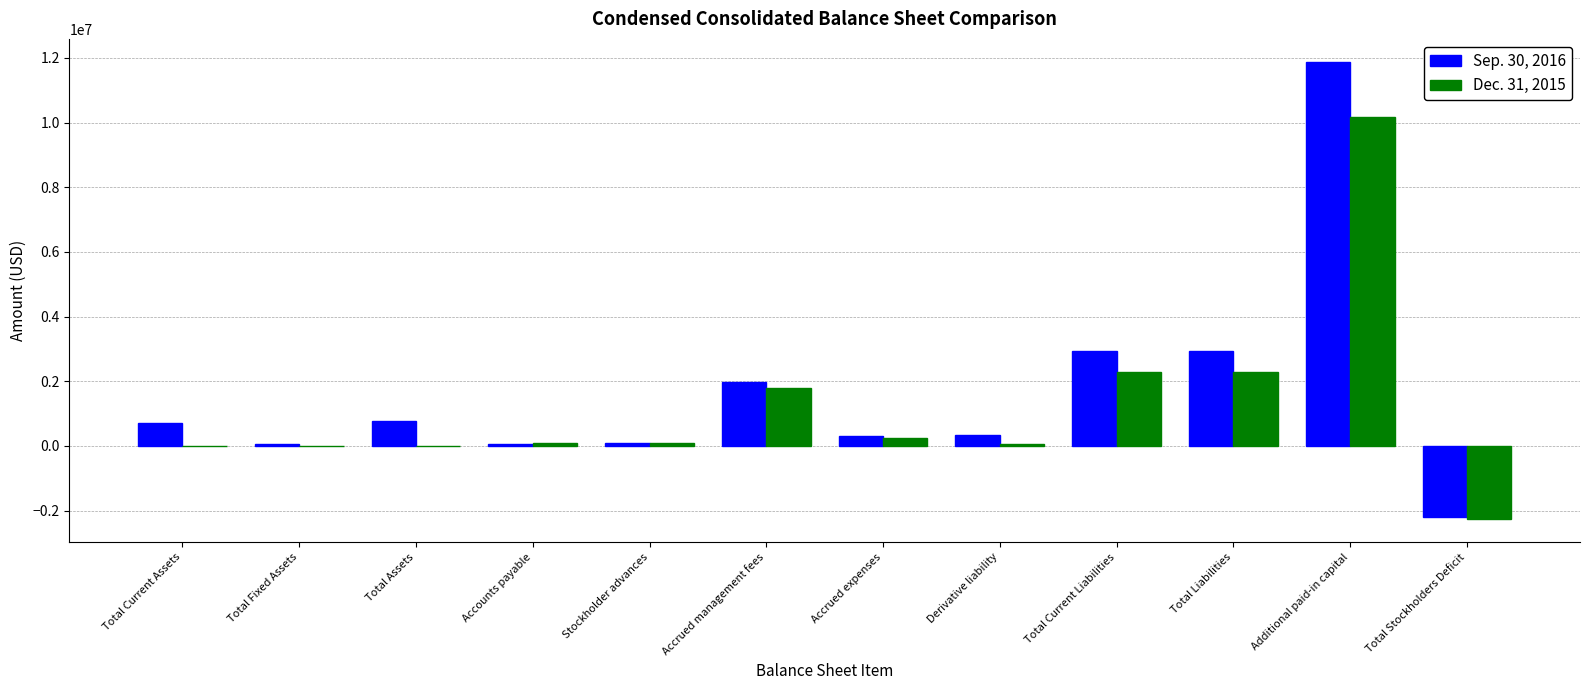

Which category has the highest value in the Sep. 30, 2016 series?

Additional paid-in capital